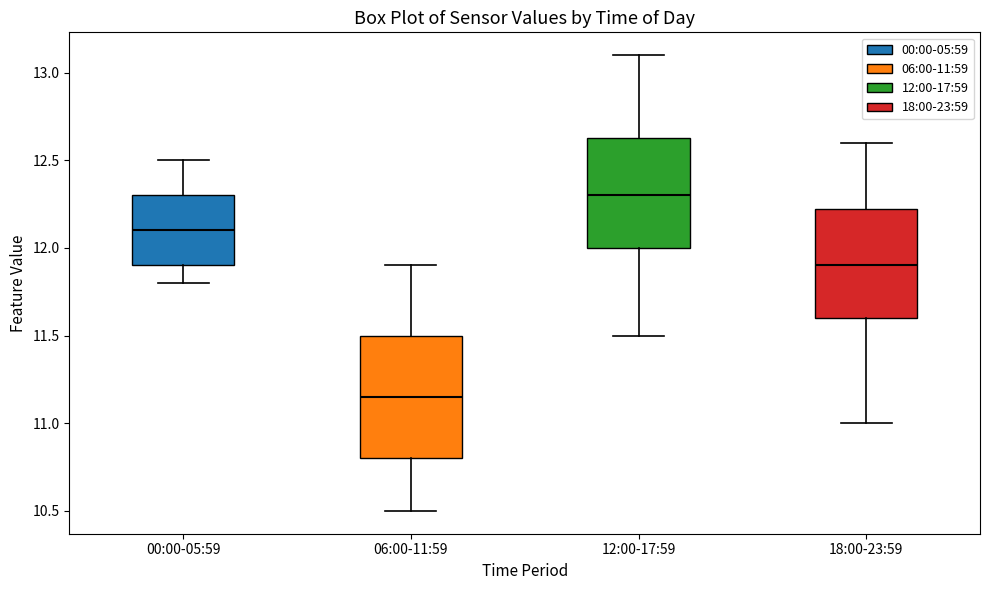

Which box is the tallest, from its lower edge to its upper edge?

06:00-11:59